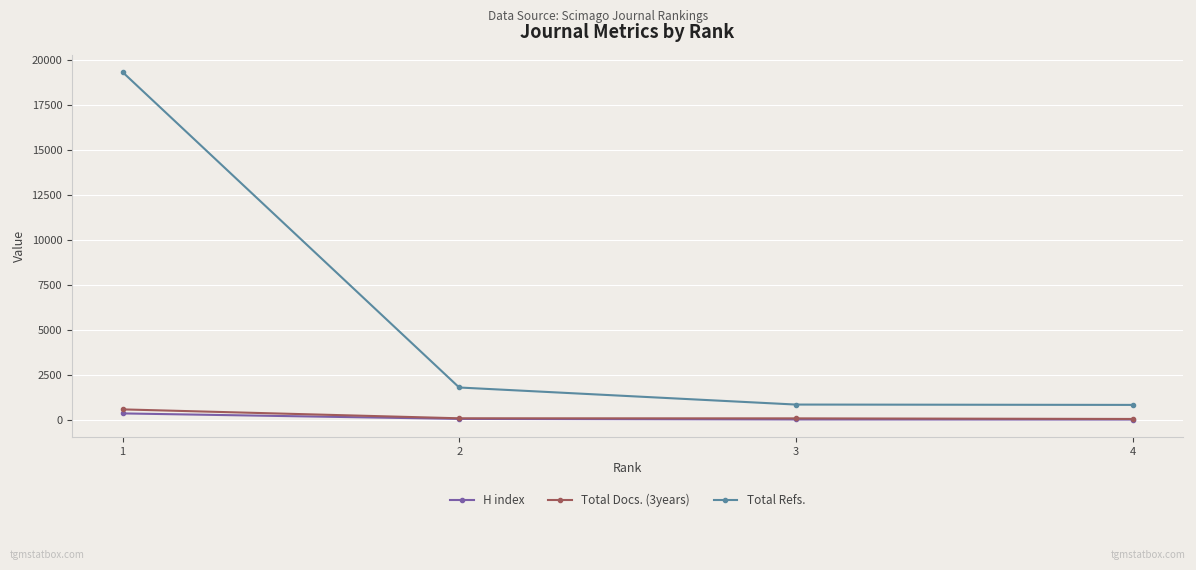

True or false: H index has more than 1 interior local peaks.

False